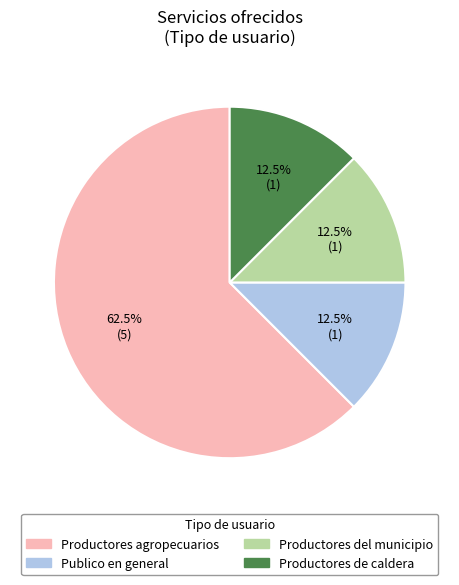

Which category has the biggest portion of the pie?

Productores agropecuarios